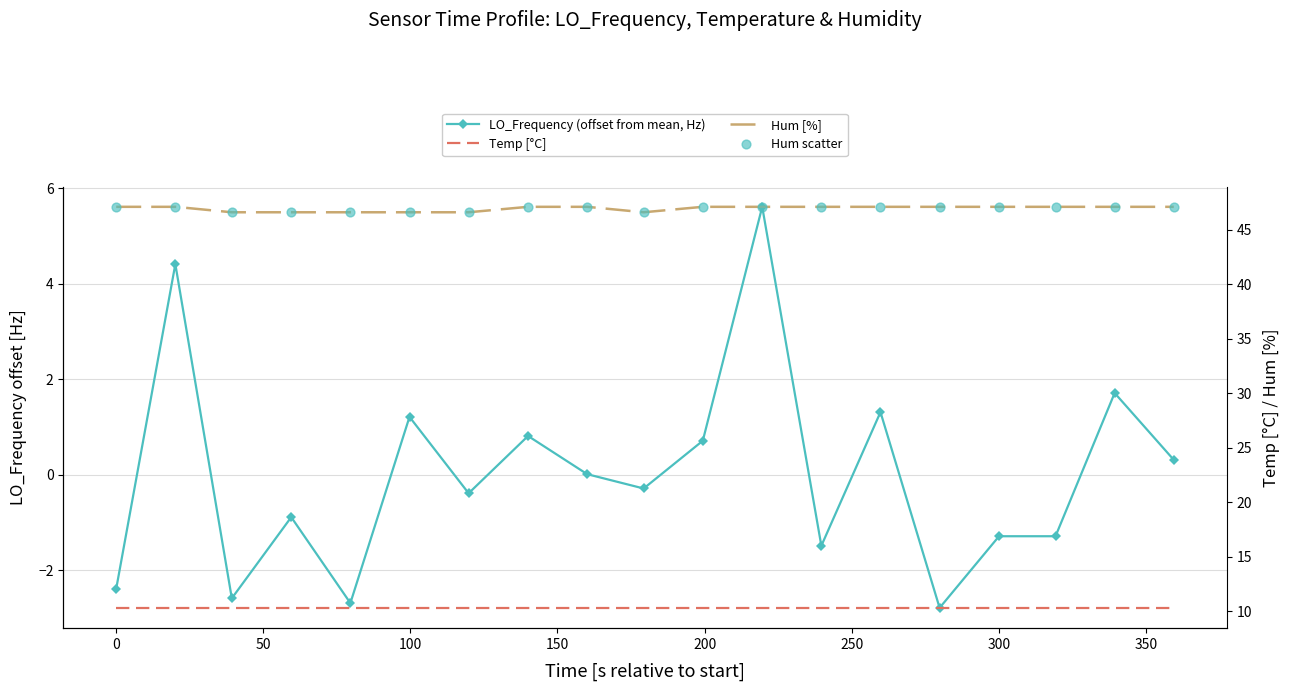

Which series reaches the minimum Y coordinate?

LO_Frequency (offset from mean, Hz)